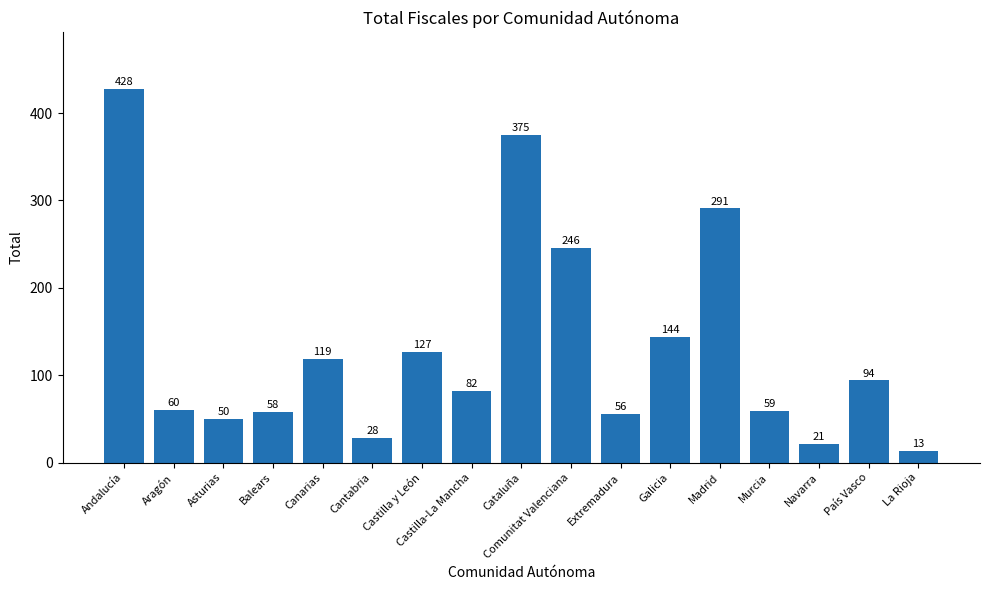

The chart shows a value of 87 at Galicia. True or false?

False